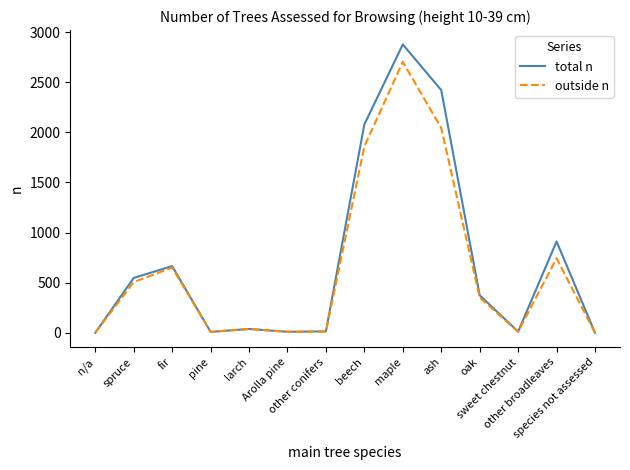

True or false: total n has a value of 5121 at maple.

False